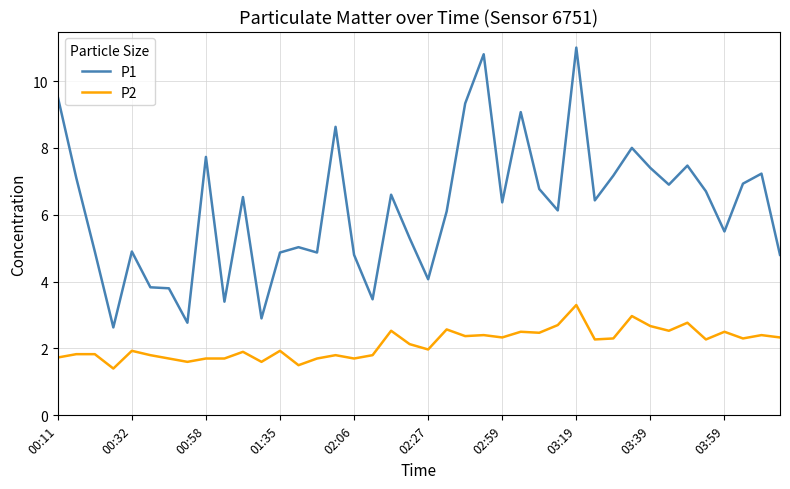

What are all the series names shown in the legend?

P1, P2